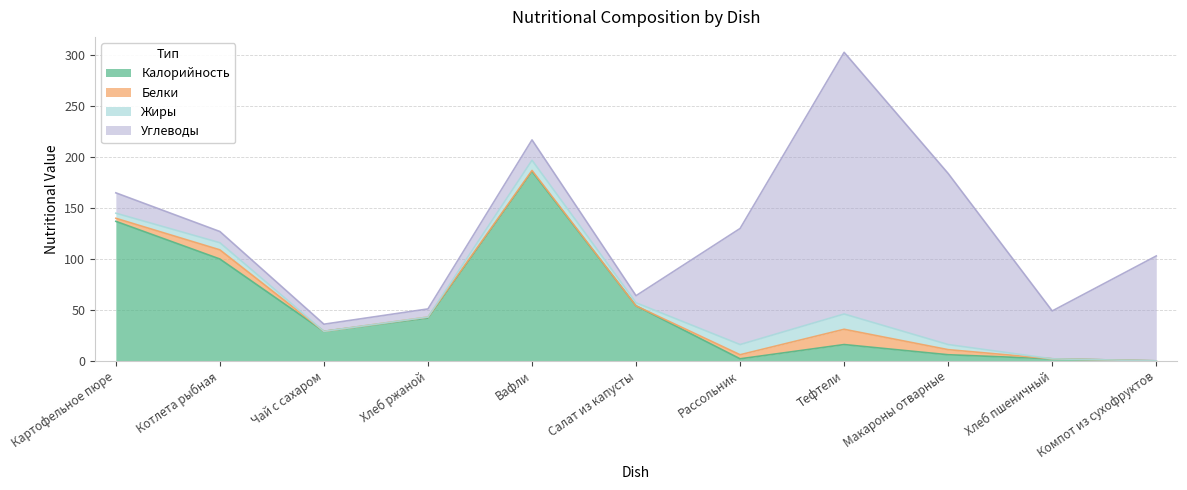

True or false: Углеводы has a value of 47 at Хлеб пшеничный.

True